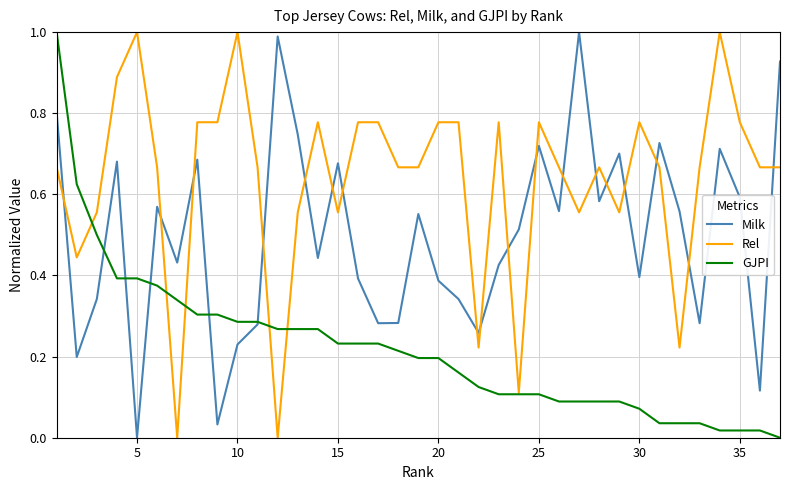

Does the chart have visible grid lines?

Yes